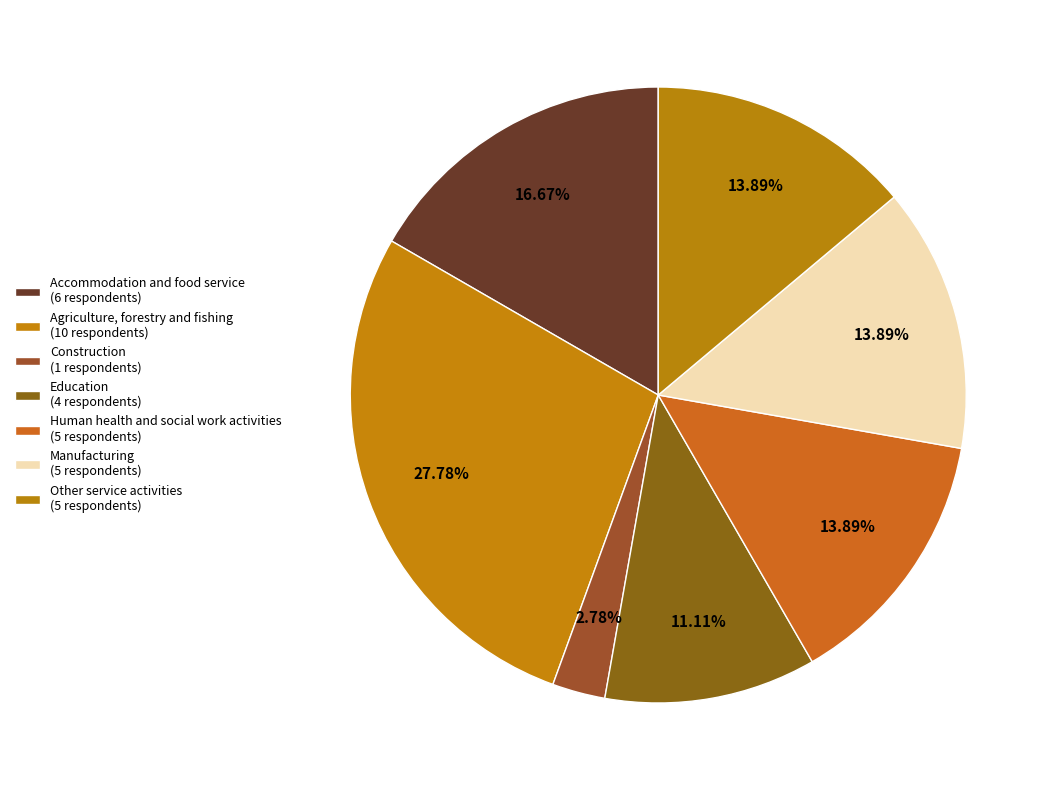

How many slices are in this pie chart?

7